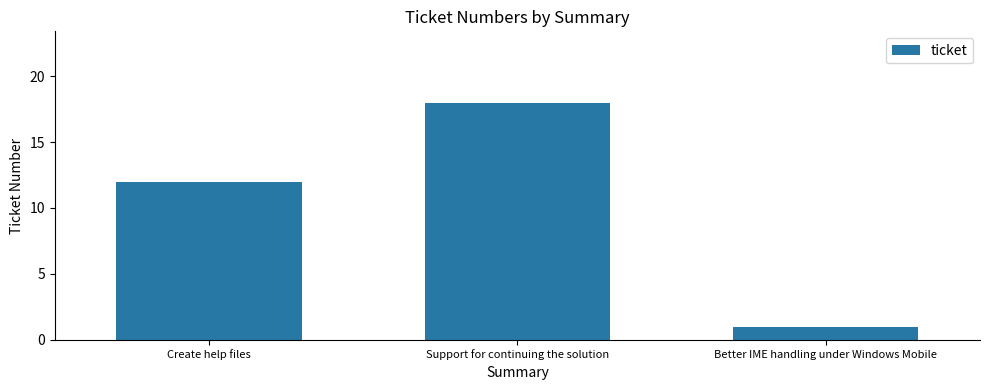

At which category does the chart reach its minimum across all series?

Better IME handling under Windows Mobile